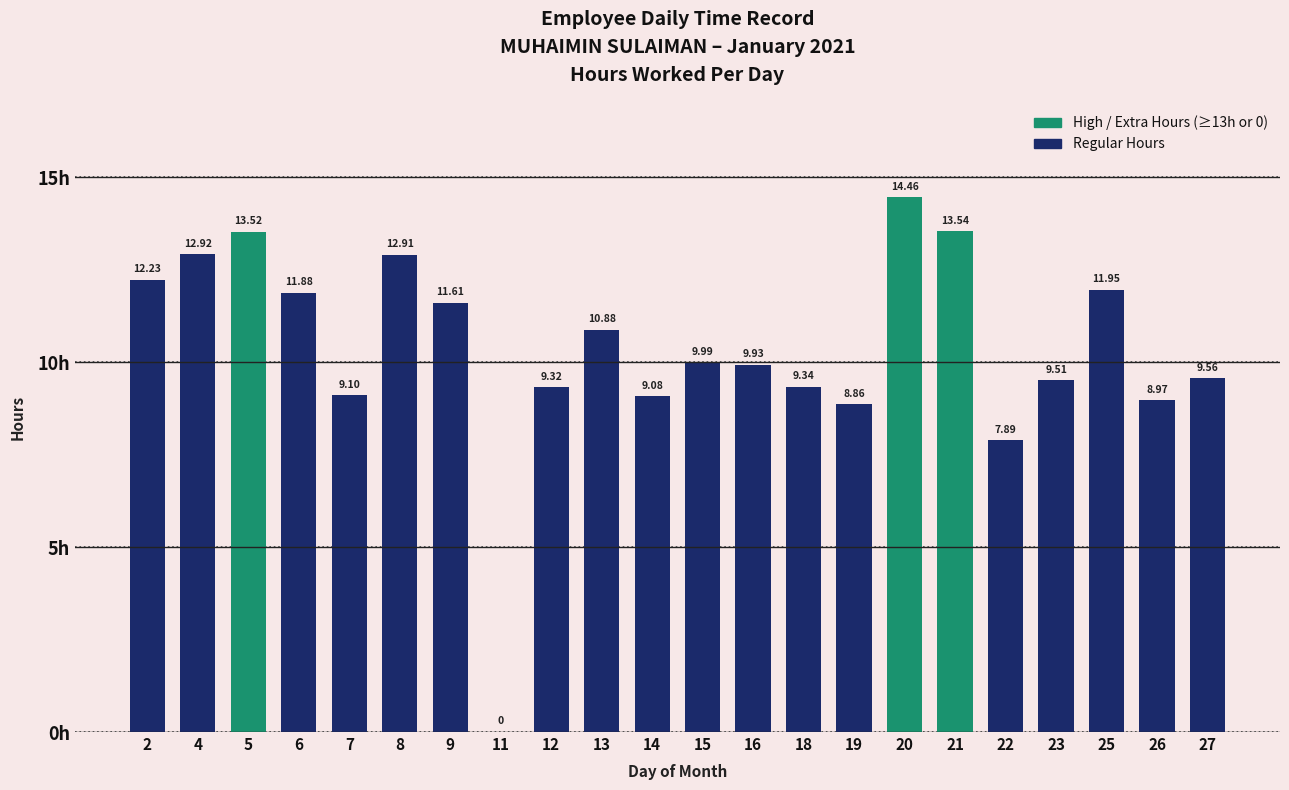

Count the number of data series in this chart.

1